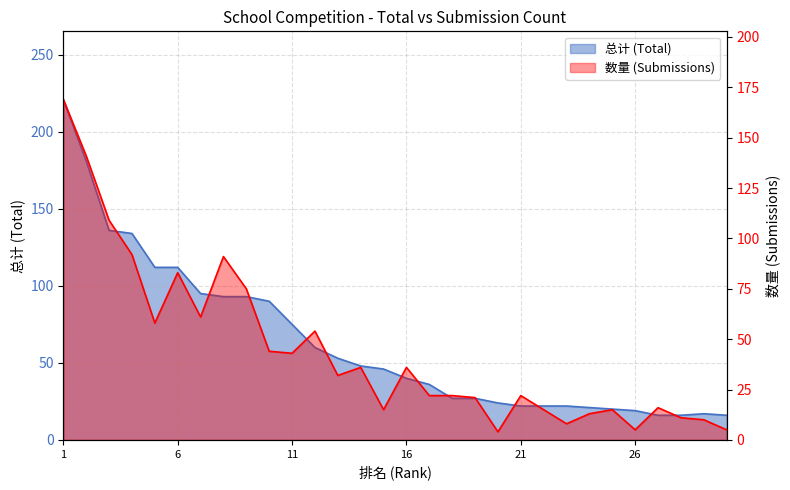

At which label is 总计 closest to 118?

5